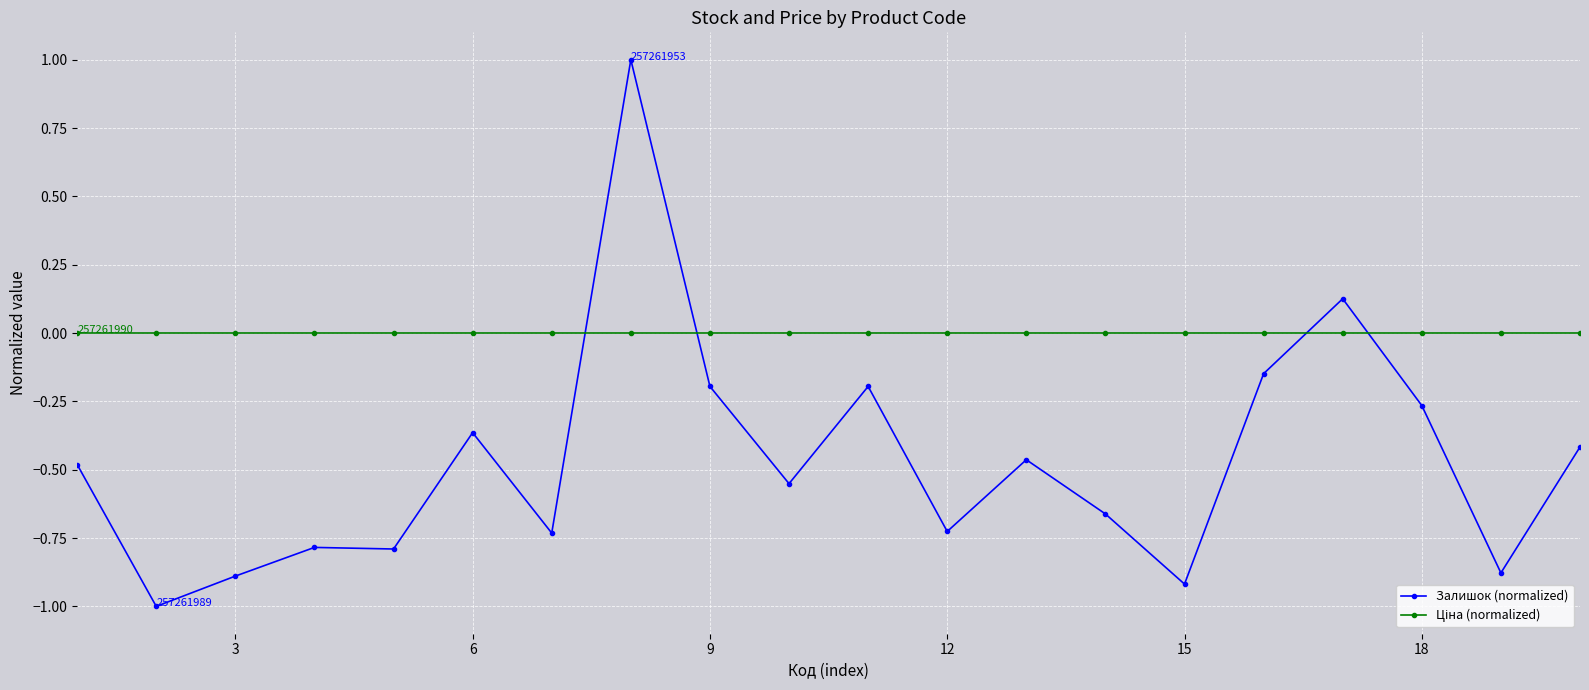

Which series has the widest spread of values?

Залишок (normalized)